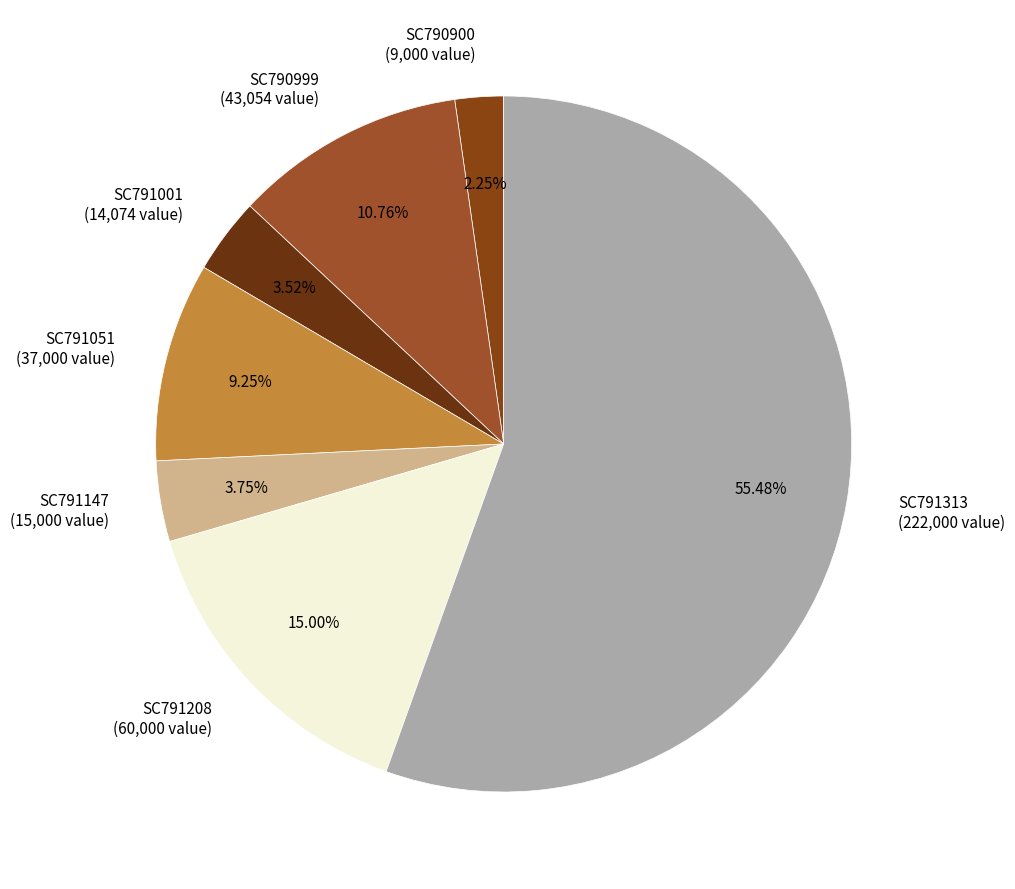

Do SC791147 and SC790900 together represent more than half of the pie?

No